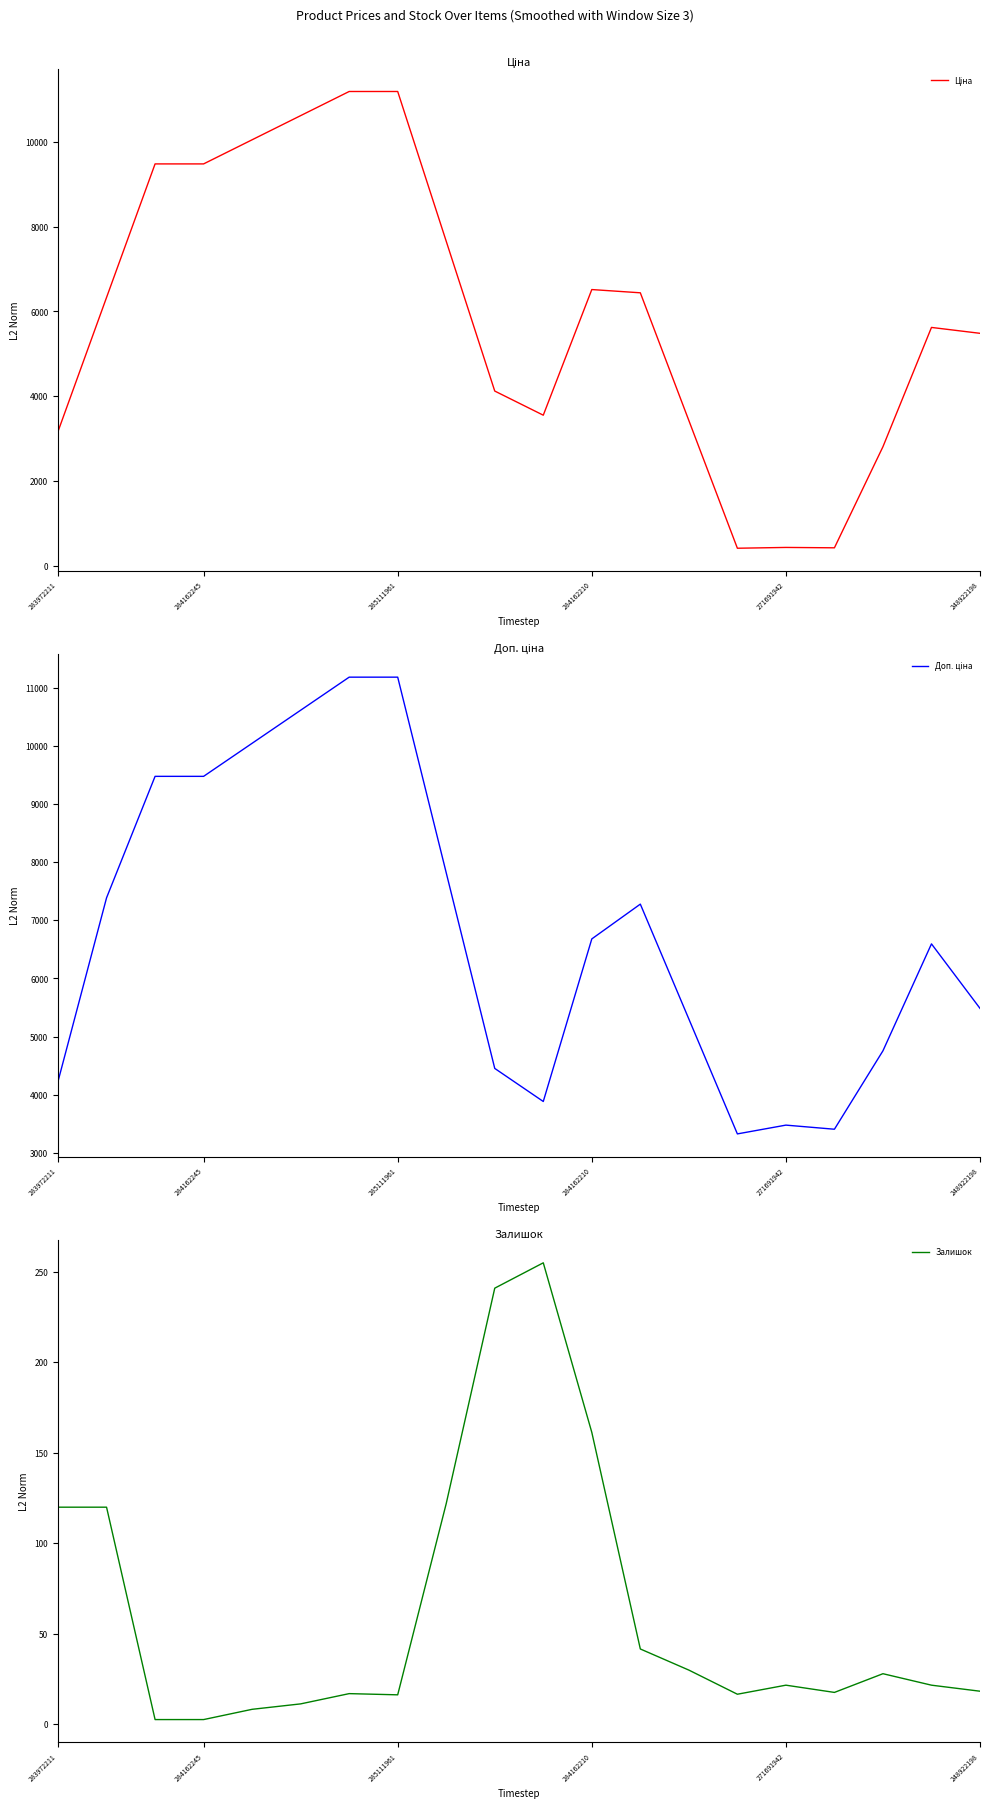

The Залишок series shows 2.7 at 284162245. True or false?

True